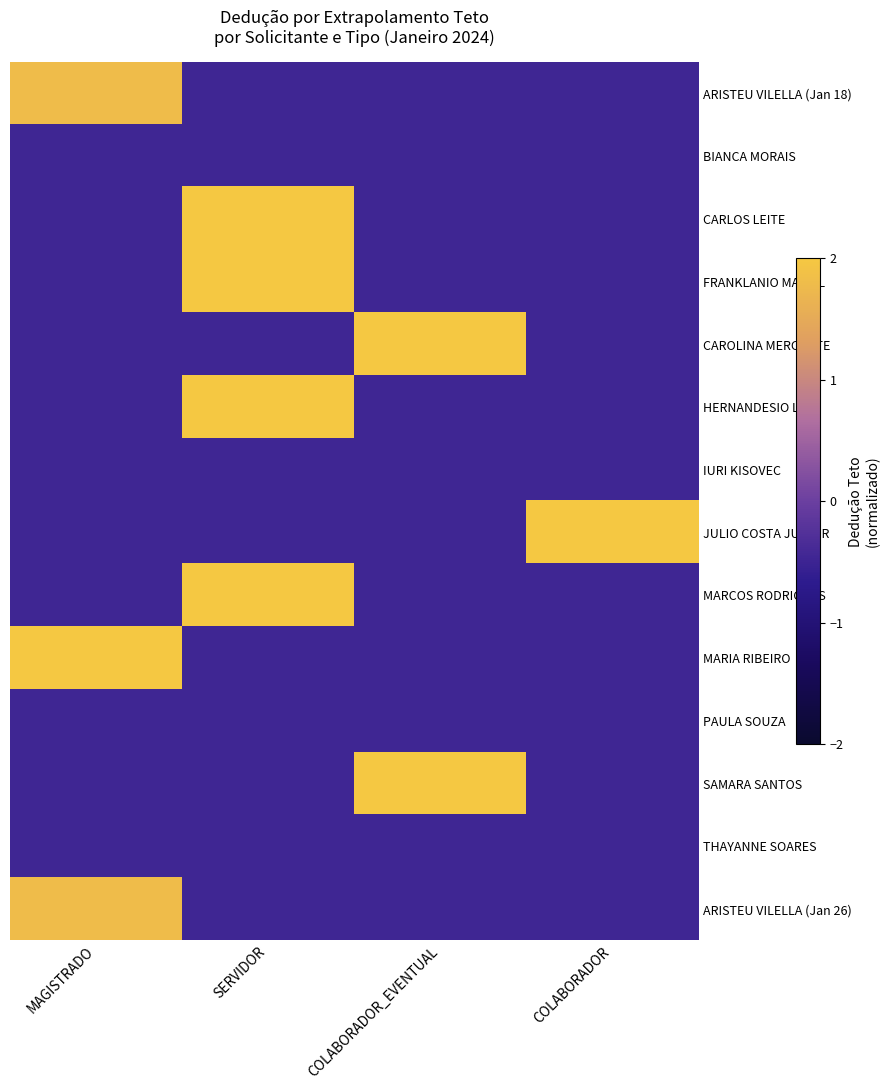

Which has a higher value, COLABORADOR or MAGISTRADO?

MAGISTRADO